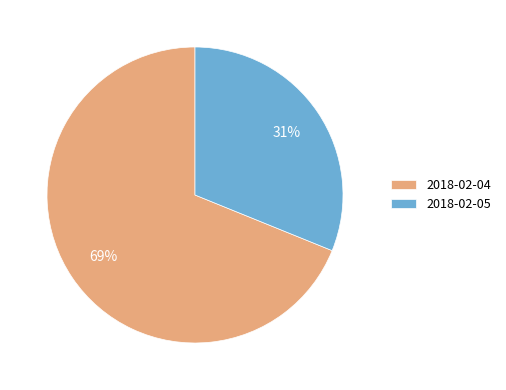

Which slice is the smallest?

2018-02-05